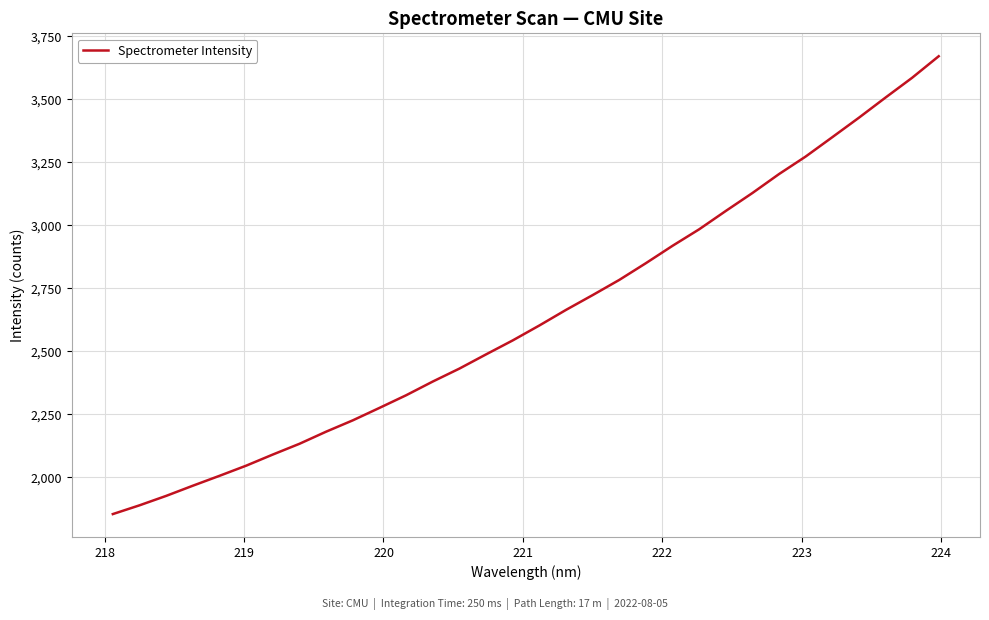

What is the greatest value displayed?

3671.2